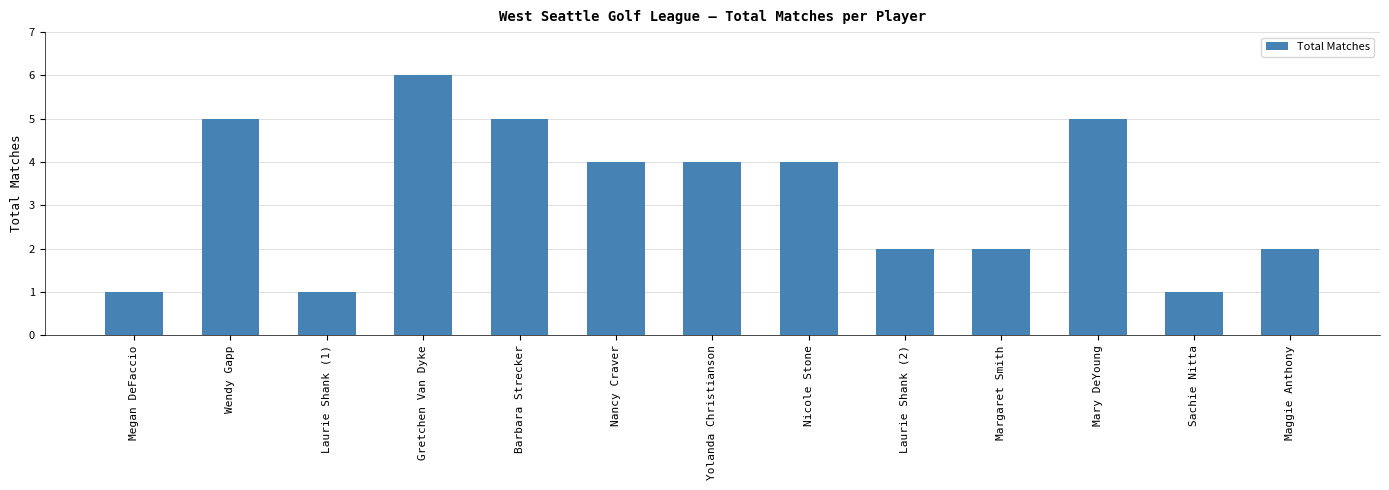

Reading left to right, transcribe all the data shown in this chart.

1	5	1	6	5	4	4	4	2	2	5	1	2